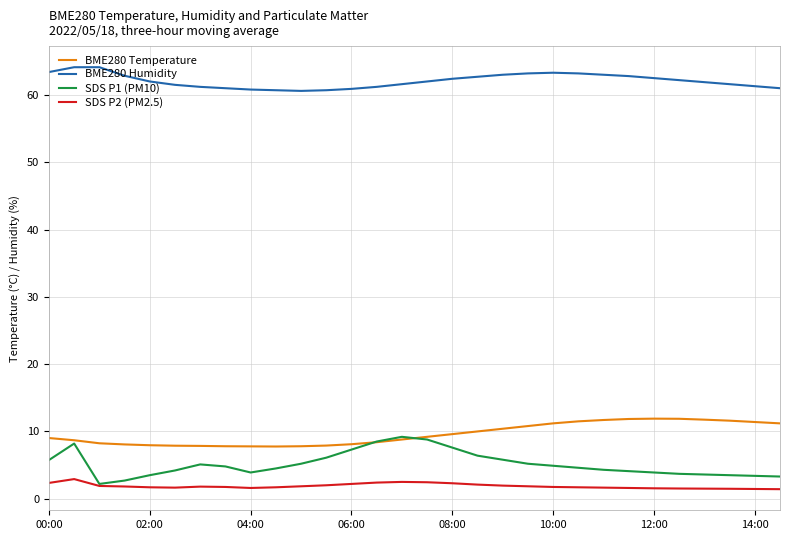

Does the chart have visible grid lines?

Yes